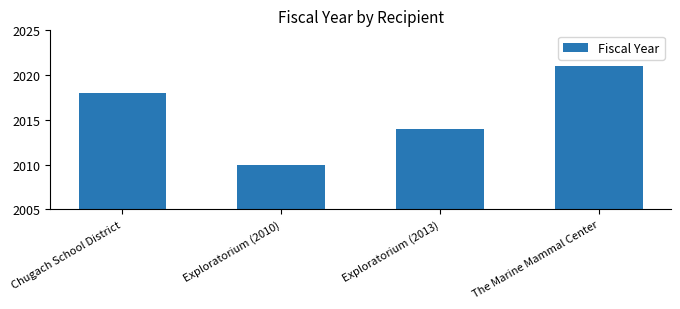

What is the label of the 3rd bar from the left?

Exploratorium (2013)